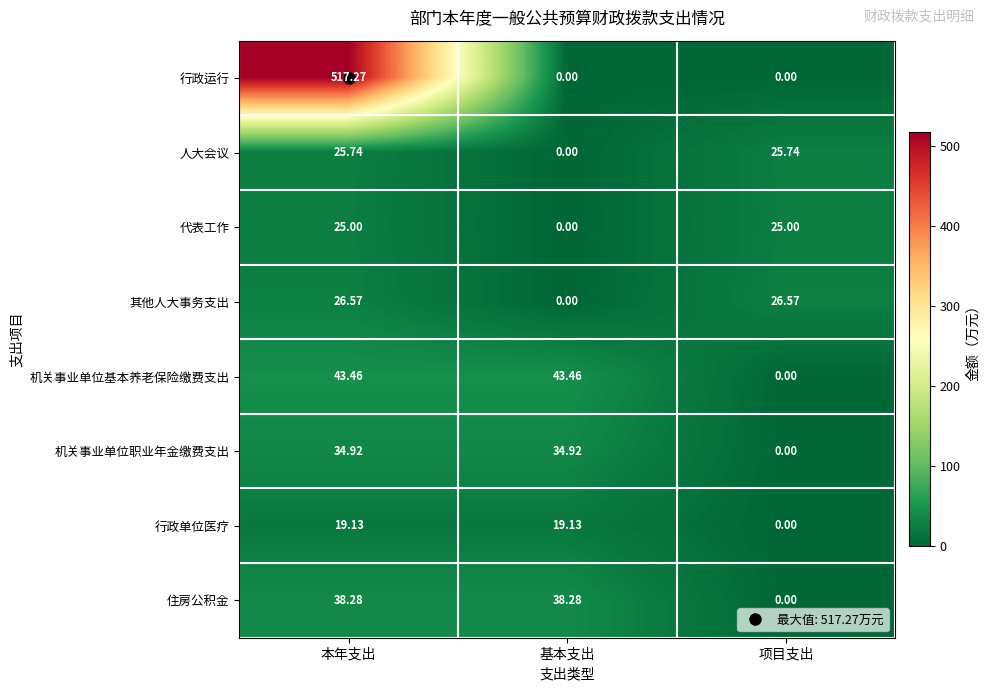

At which label does 人大会议 first exceed 25?

本年支出